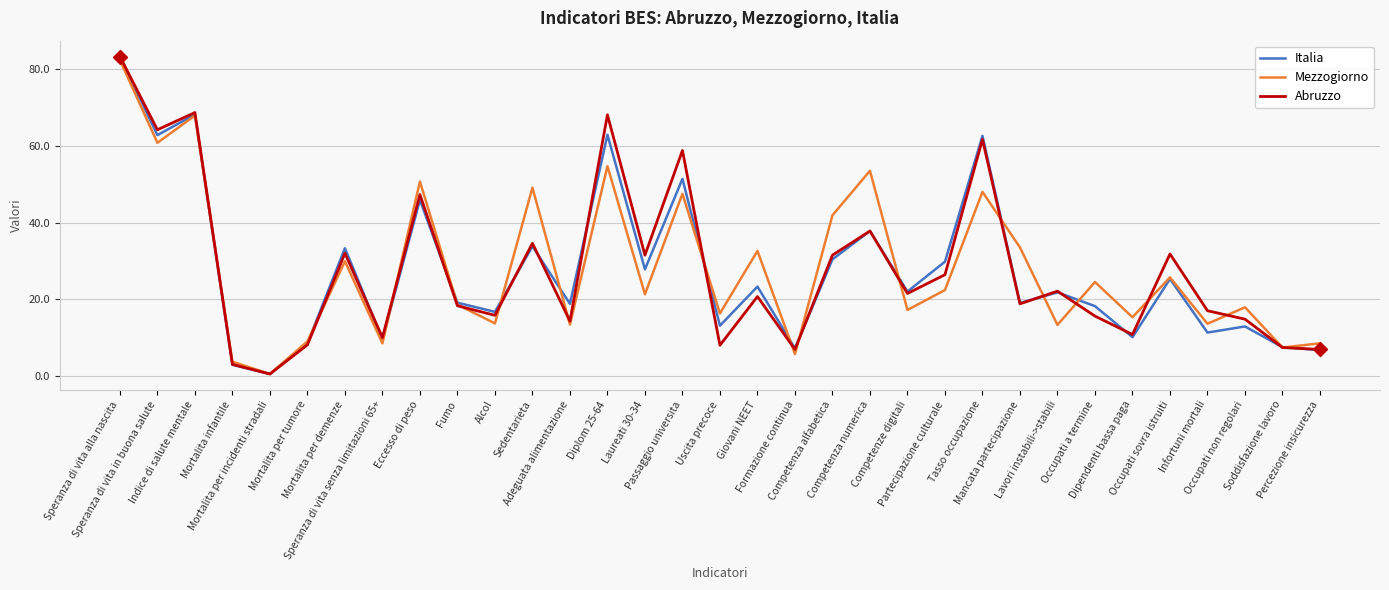

Where is Italia nearest to the value 41?

Competenza numerica